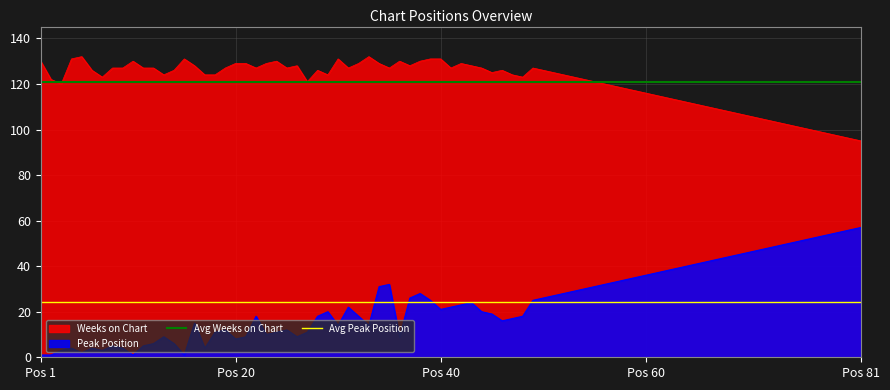

Rank the series by their average value, from lowest to highest.

Avg Peak Position, Avg Weeks on Chart